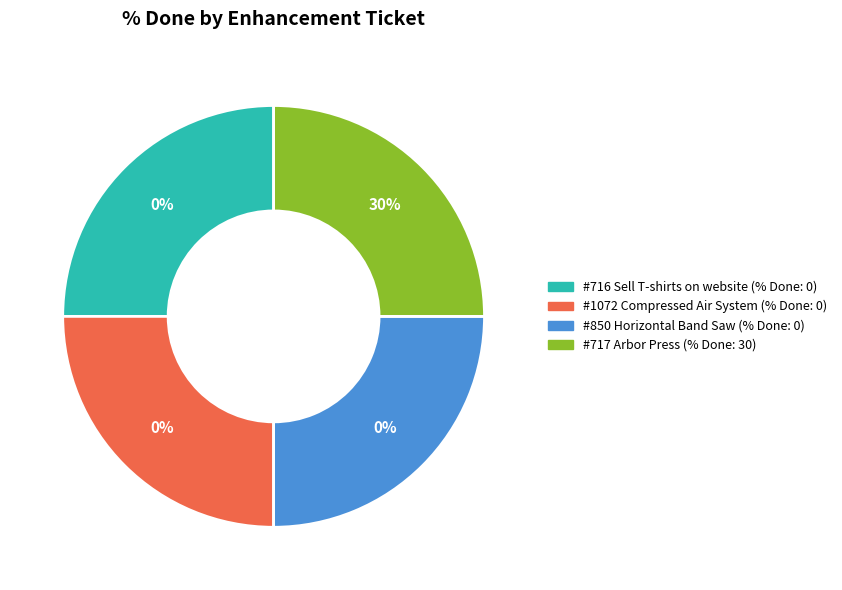

Which has a higher value, #716 Sell T-shirts on website or #717 Arbor Press?

#717 Arbor Press